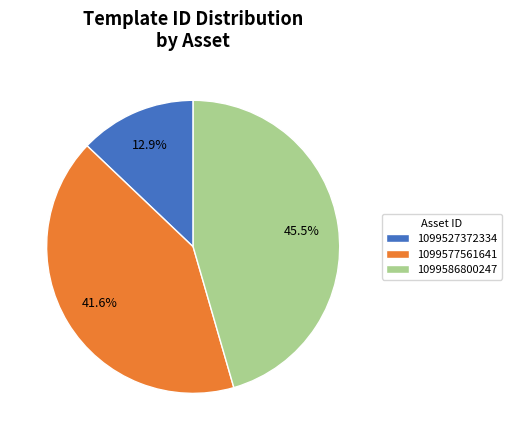

To the nearest percent, what is the average slice percentage?

33%